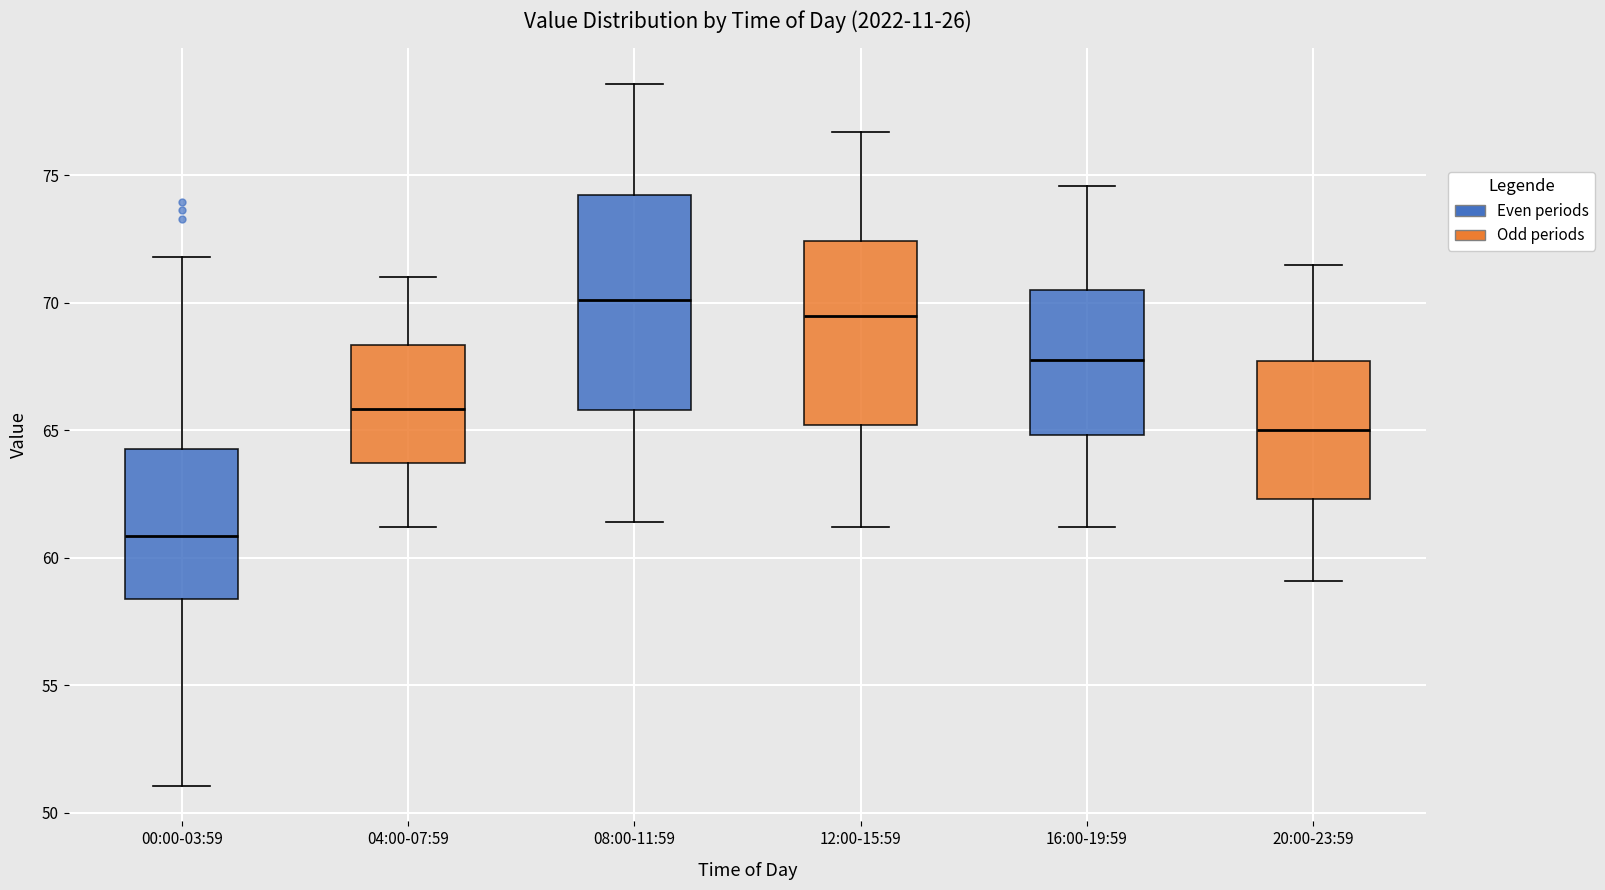

Which box has the highest median line?

08:00-11:59